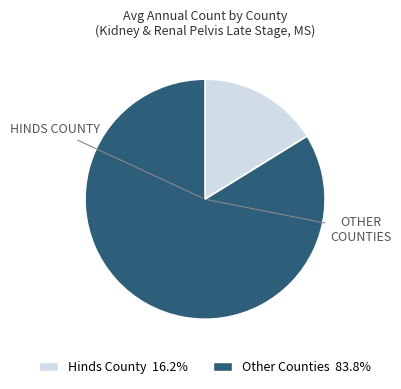

Does any single category account for the majority?

Yes